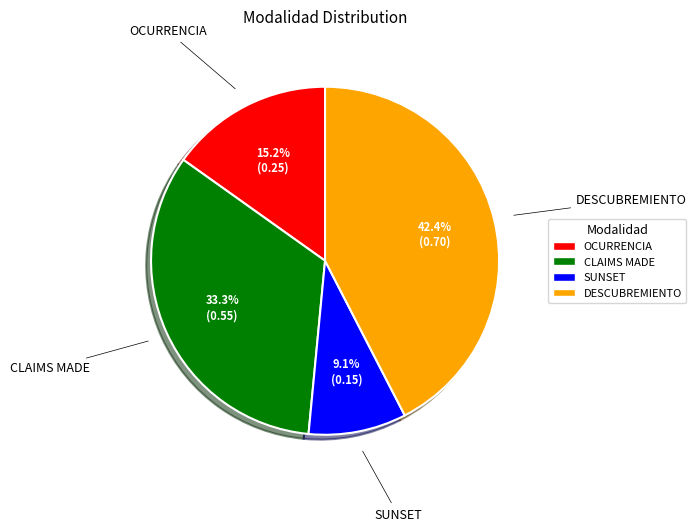

Which slice is the largest?

DESCUBREMIENTO